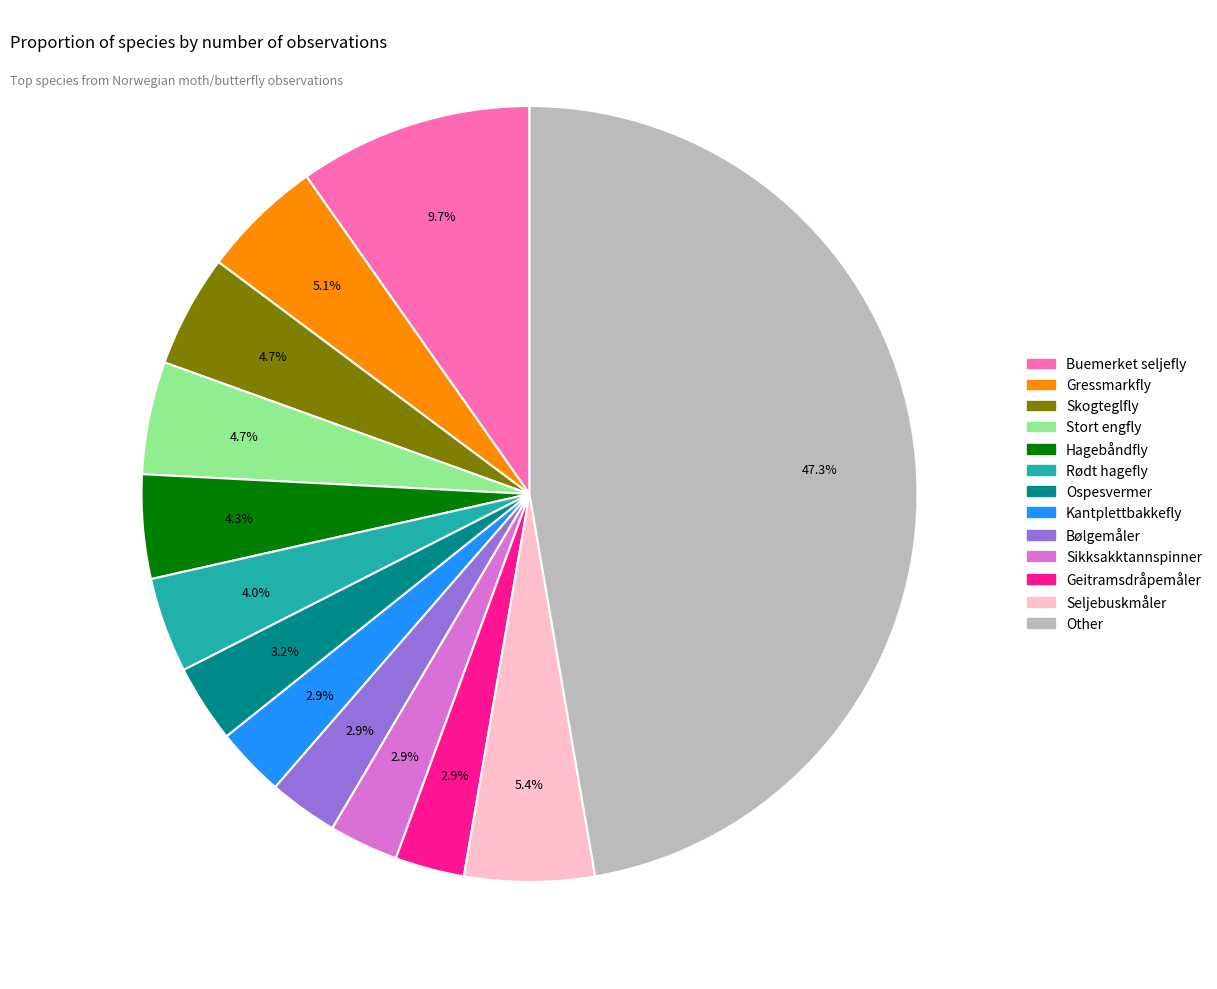

To the nearest percent, what portion does Geitramsdråpemåler represent?

3%